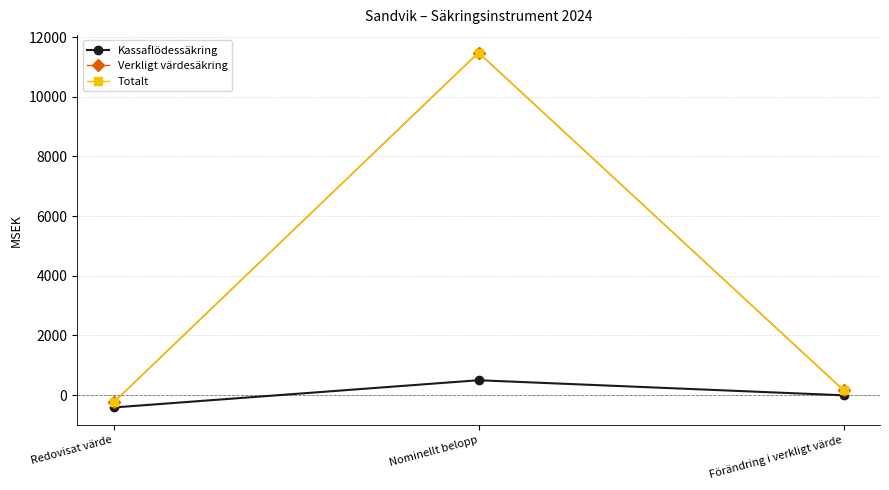

At how many categories does at least one series exceed 8066?

1